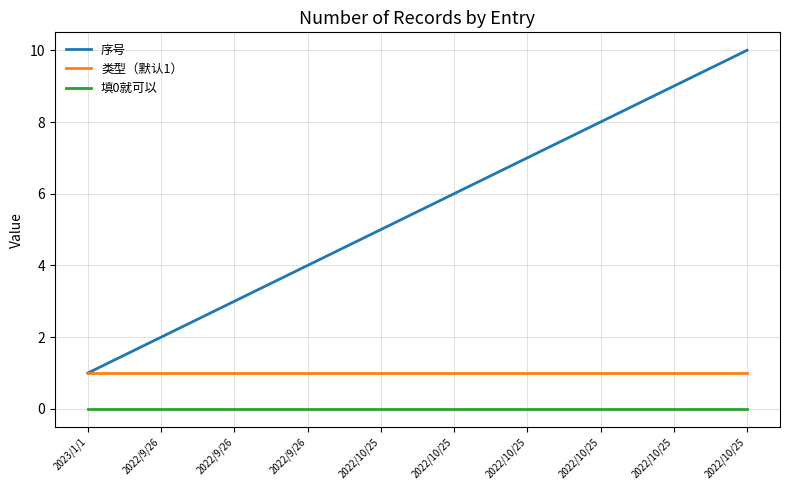

What is the maximum value for 序号?

10